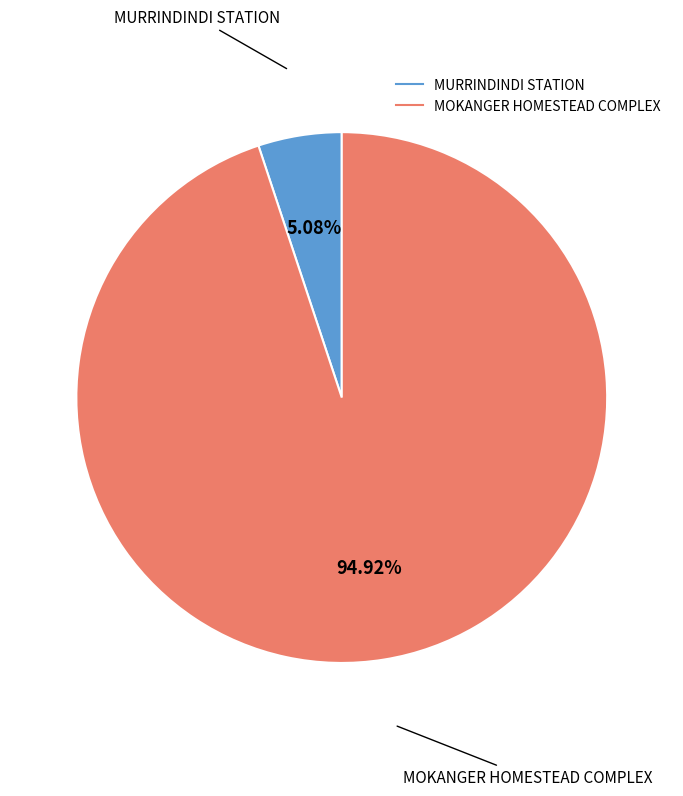

Is MOKANGER HOMESTEAD COMPLEX the majority of the pie?

Yes